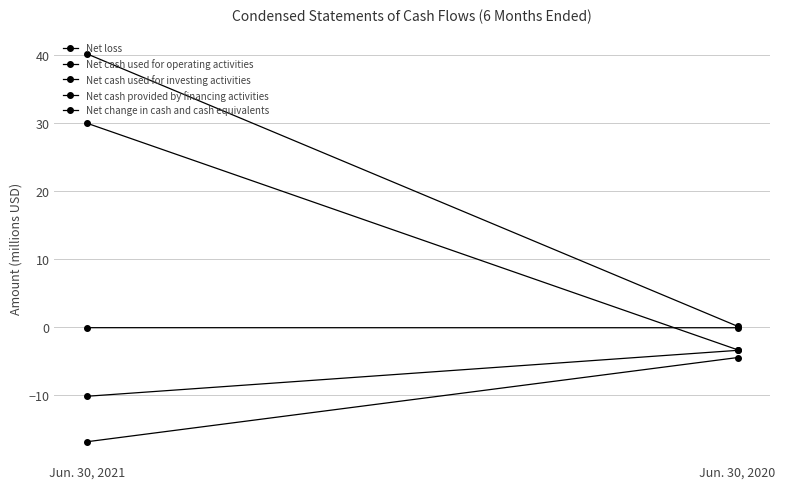

What is the value of the Net cash provided by financing activities point at the 1st from the left?

40.2